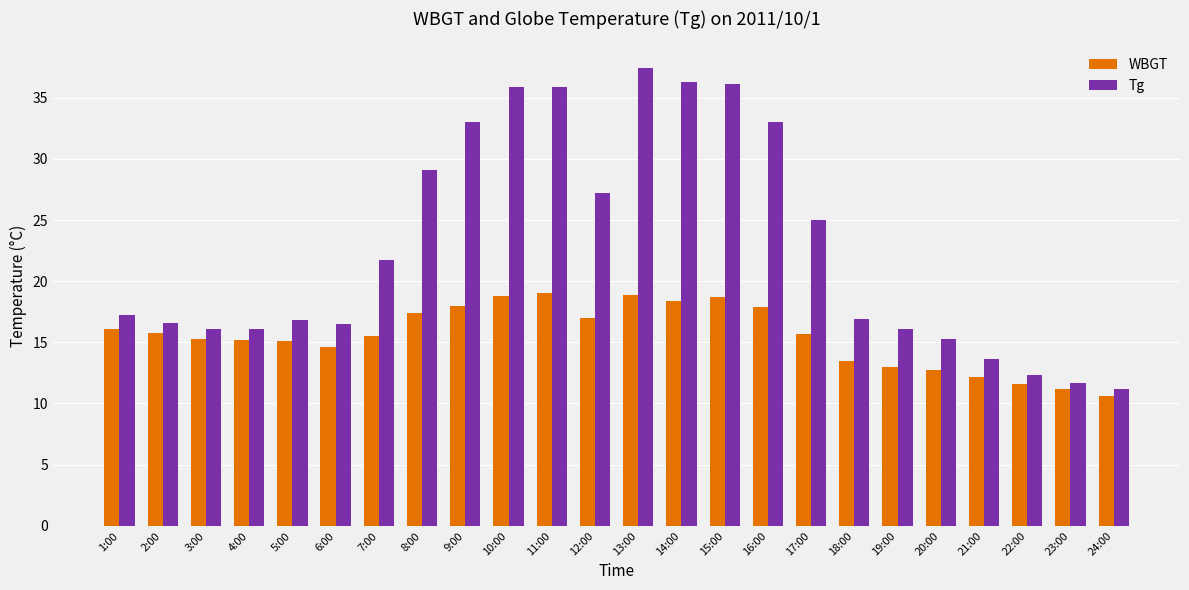

What is the sum of all Tg values?

547.0